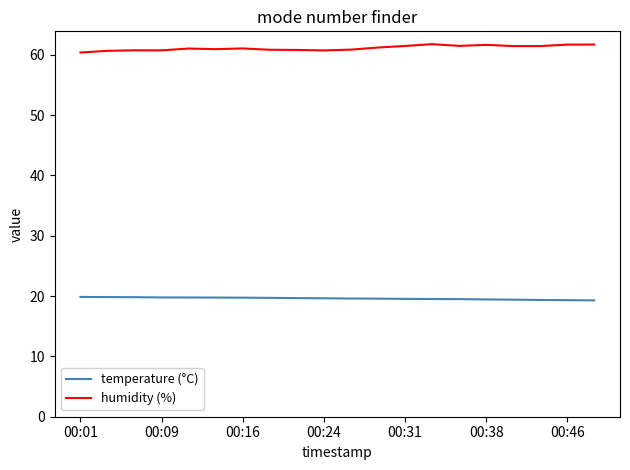

At how many categories does at least one series exceed 37?

20